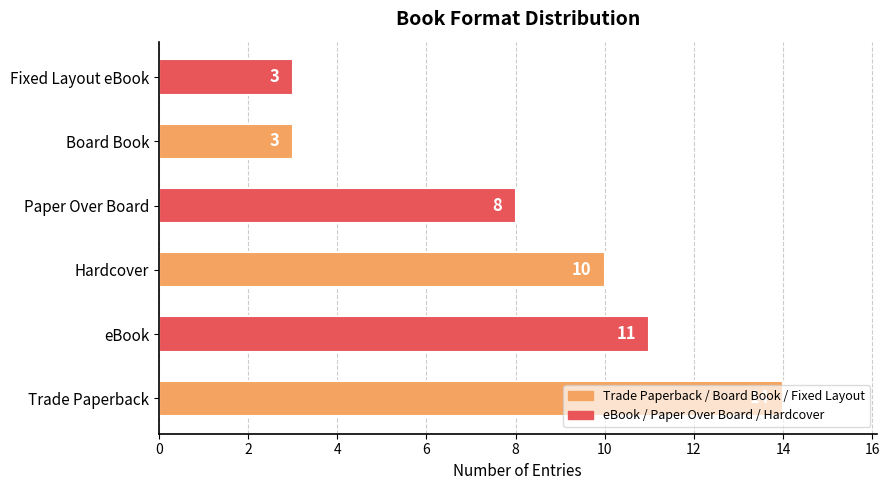

What is the difference between the maximum and minimum values?

11